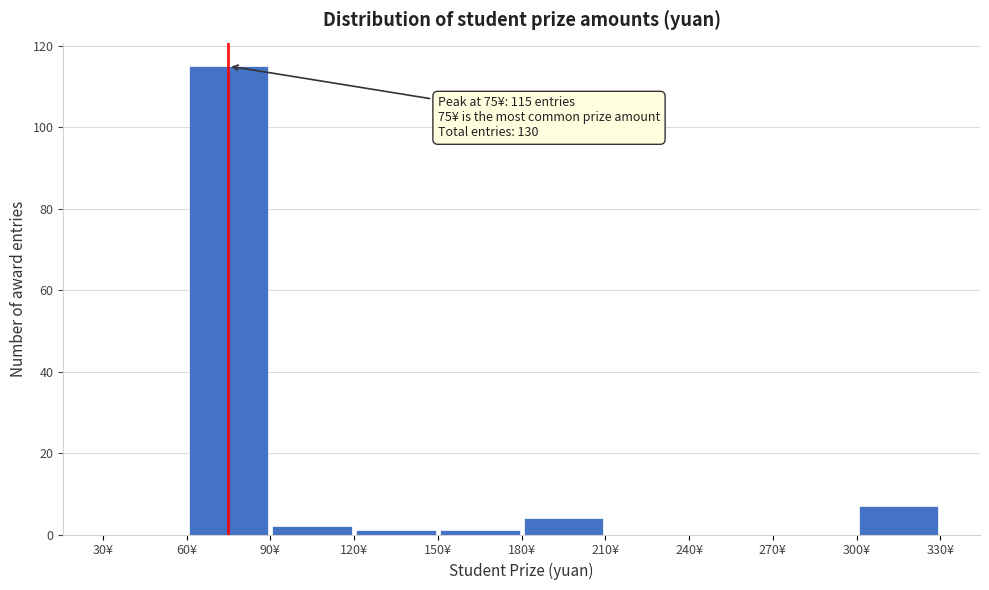

Which range on the x-axis has the tallest bar?

60 to 90